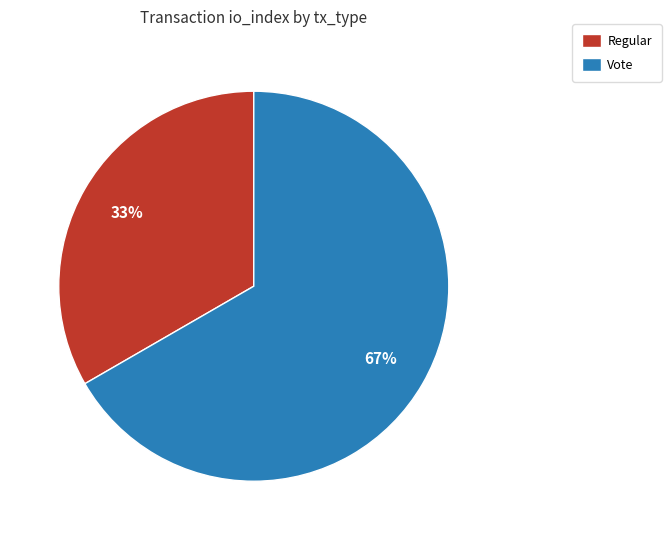

Which category has the smallest portion of the pie?

Regular